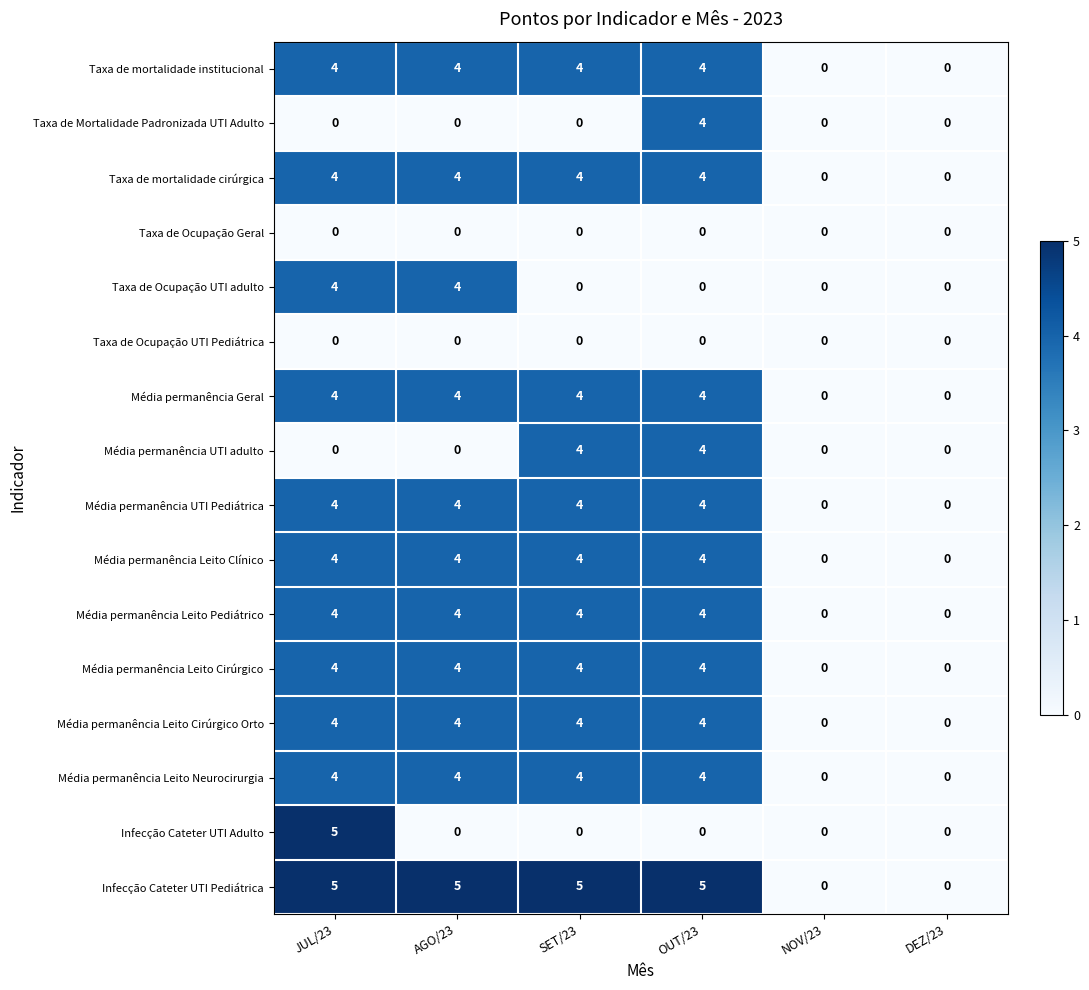

The Infecção Cateter UTI Adulto series shows 3 at JUL/23. True or false?

False